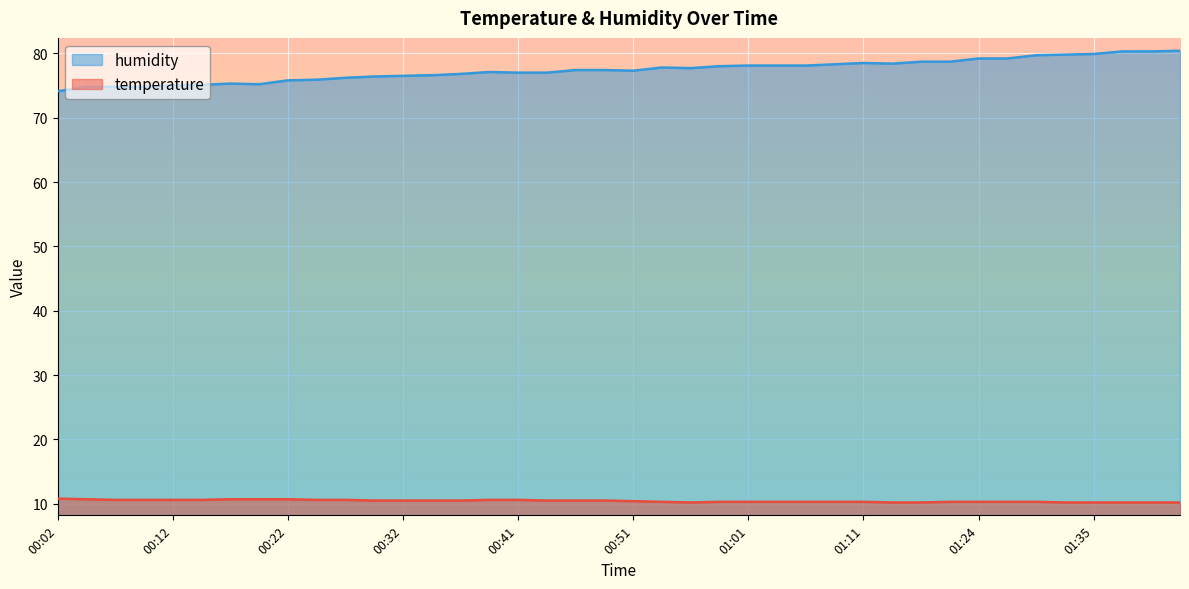

How many lines are shown in the chart?

2